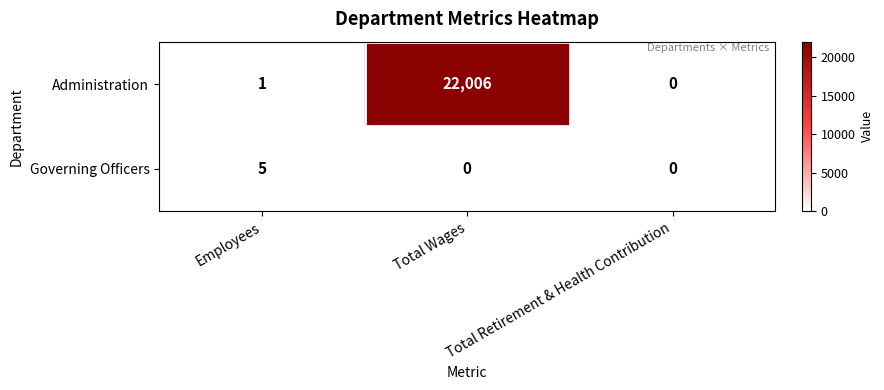

At which category does the chart reach its peak across all series?

Total Wages